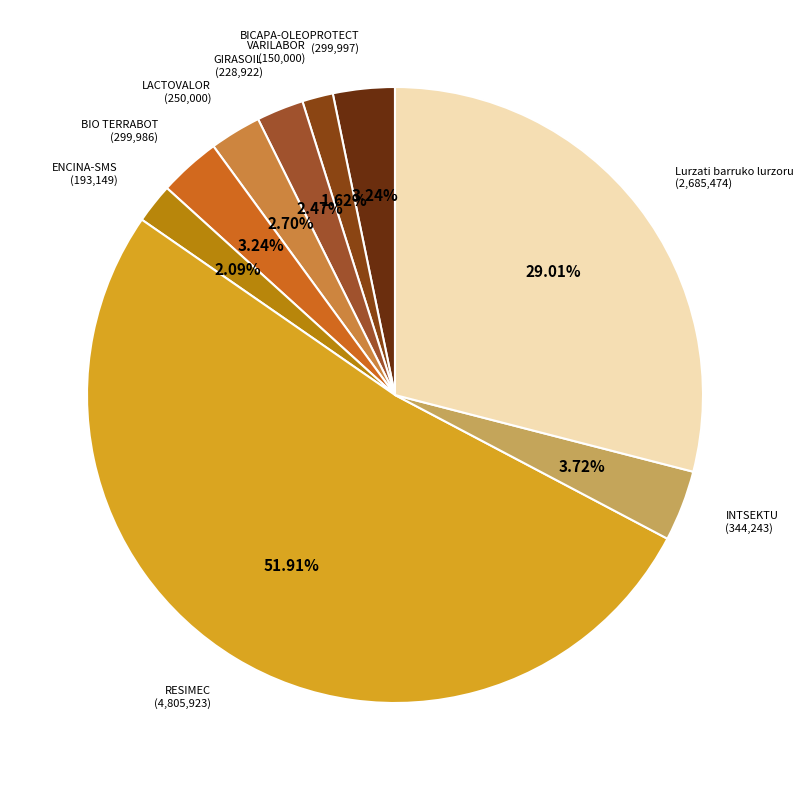

Does any single category account for the majority?

Yes